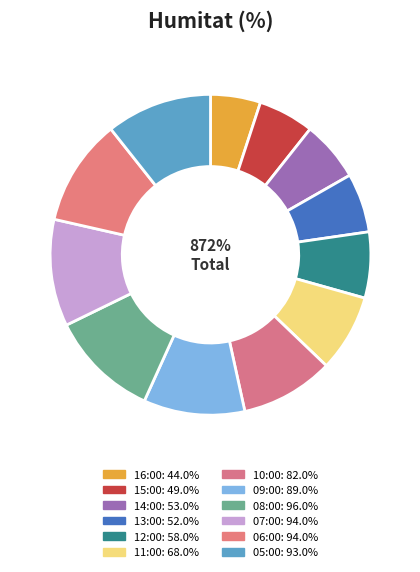

Is 10:00 the majority of the pie?

No